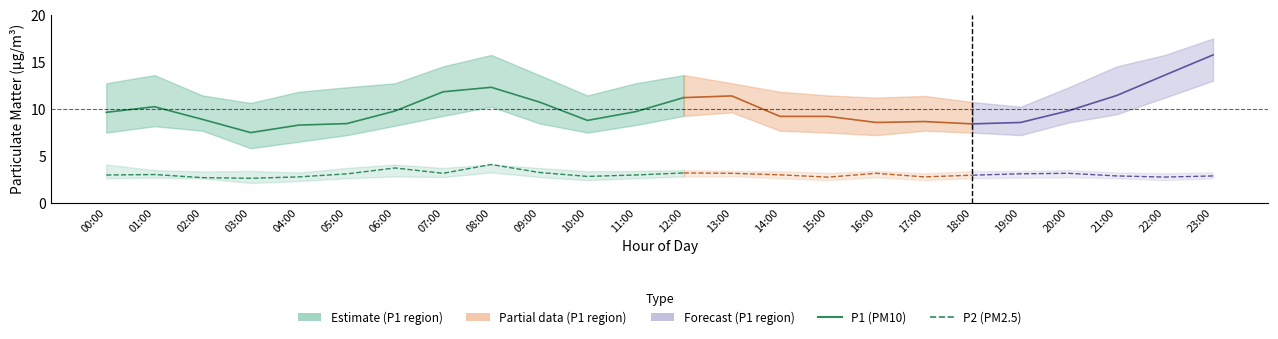

What is the value of the P1 (PM10) point at the 6th from the left?

8.4